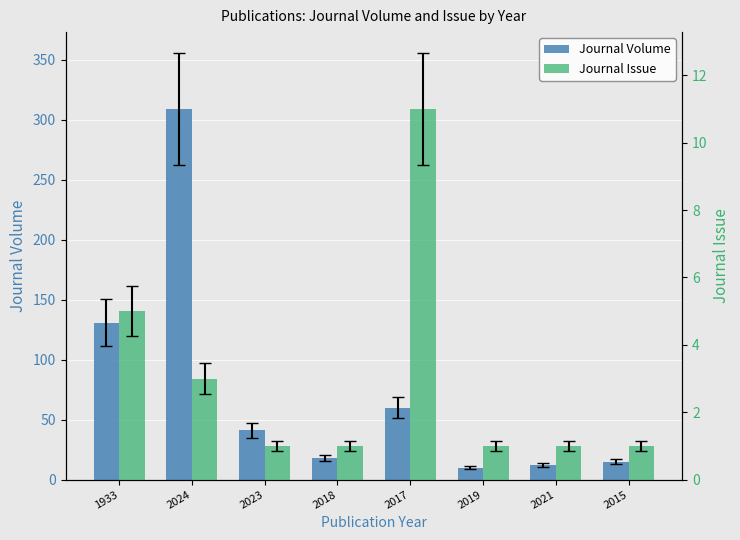

Reading left to right, transcribe all the data shown in this chart.

Journal Volume: 131	309	41	18	60	10	12	15
Journal Issue: 5	3	1	1	11	1	1	1